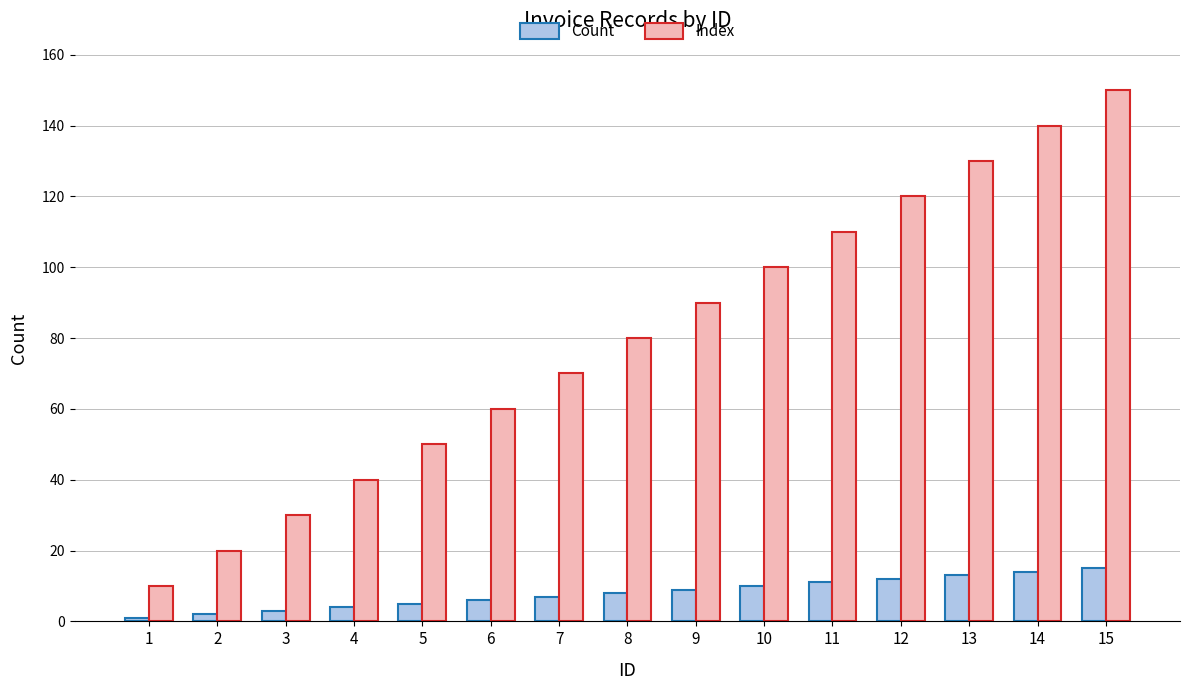

Which category has the highest value across all series?

15